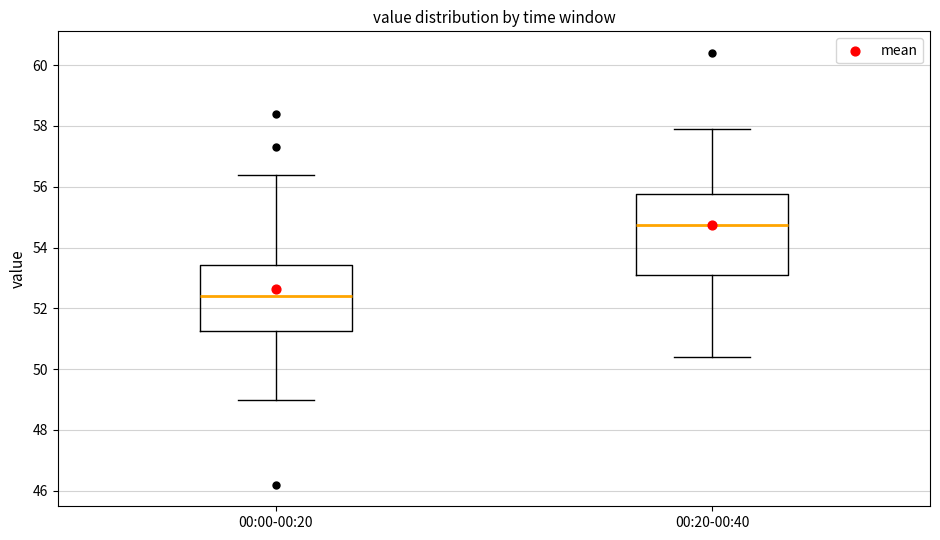

Reading left to right, read every box against the y-axis: the position of its median line, the range the box covers, and the ends of its whiskers. The values are not printed on the chart, so give them approximately, as read against the axis.

00:00-00:20: median 52.4, box 51.2 to 53.4, whiskers 49.0 to 56.4
00:20-00:40: median 54.8, box 53.2 to 55.8, whiskers 50.4 to 58.0